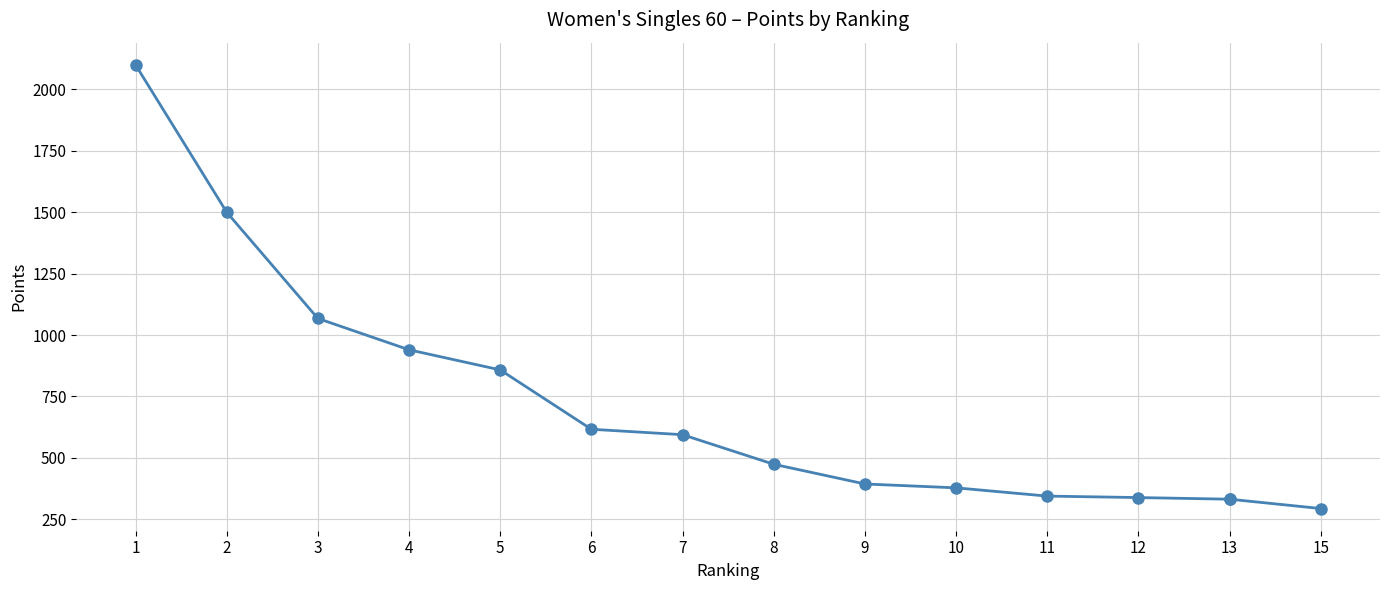

True or false: there are more than 0 points higher than both neighbors.

False